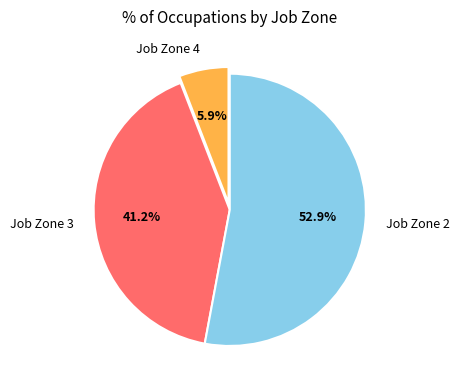

To the nearest percent, what percentage of the pie is Job Zone 3?

41%